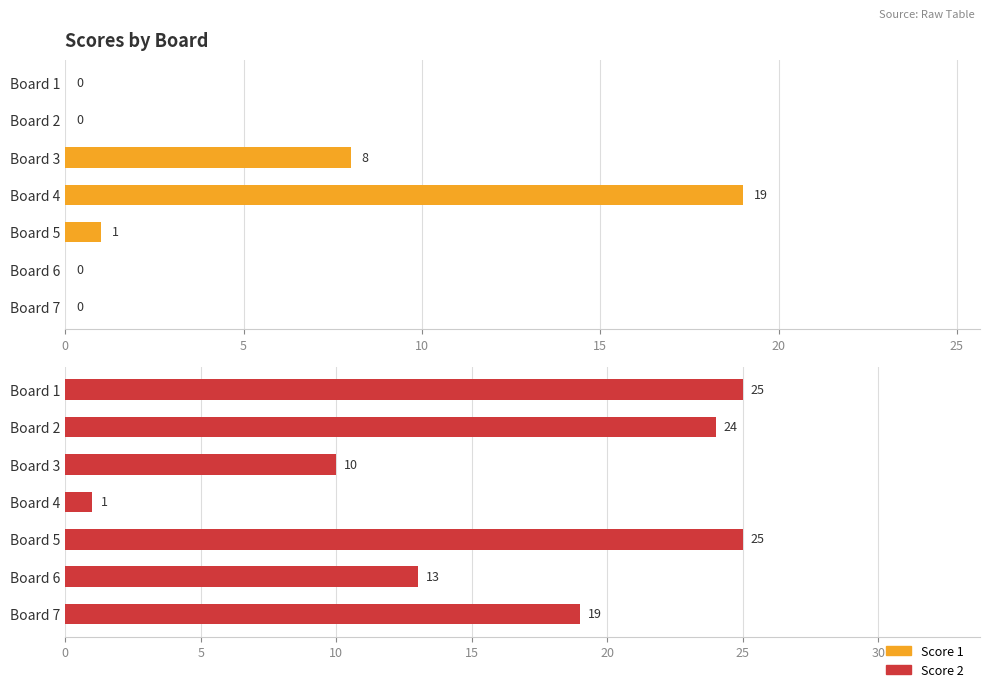

What are all the series names shown in the legend?

Score 1, Score 2